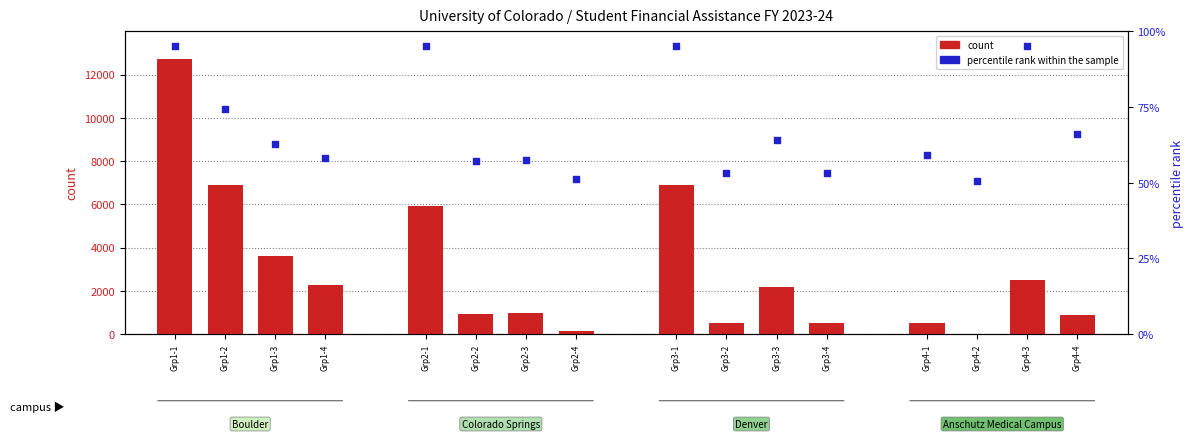

Is the value of percentile rank within the sample at Grp4-3 greater than the value of count at Grp4-1?

No